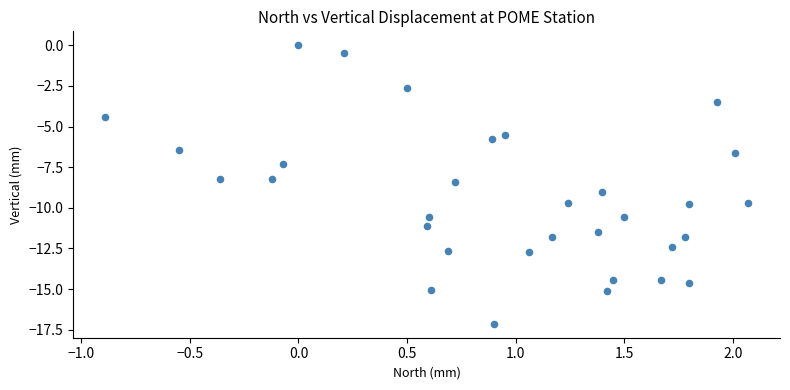

What is the range of X values (max minus min)?

3.0